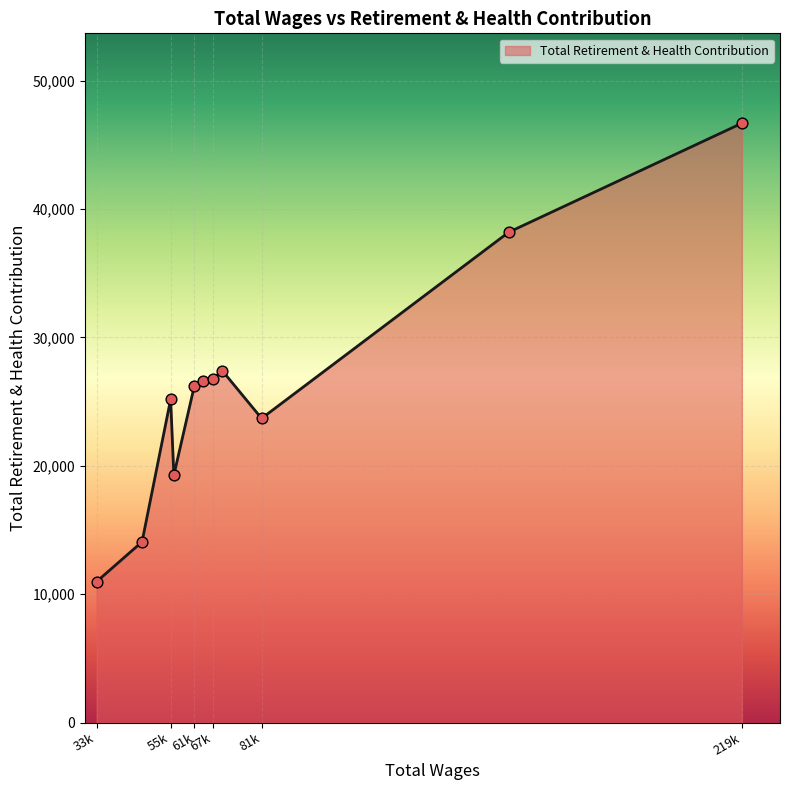

What is the change in value from 81321.0 to 61957.0?

+2537